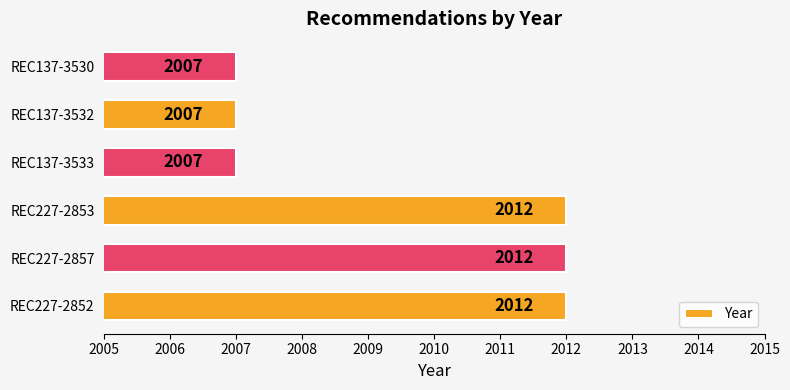

What is the change in value from REC227-2853 to REC137-3533?

-5